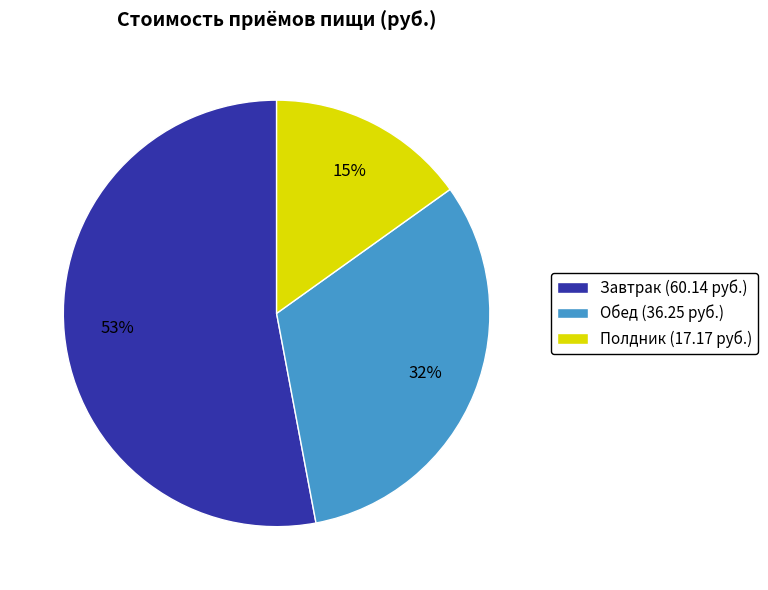

How many segments does this pie chart have?

3